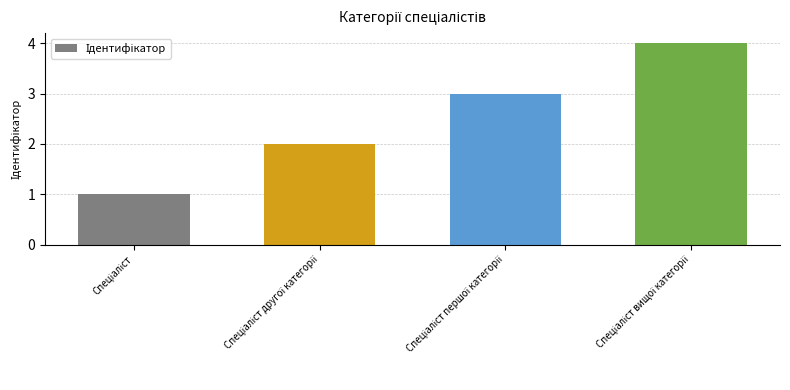

What is the difference between the maximum and minimum values?

3